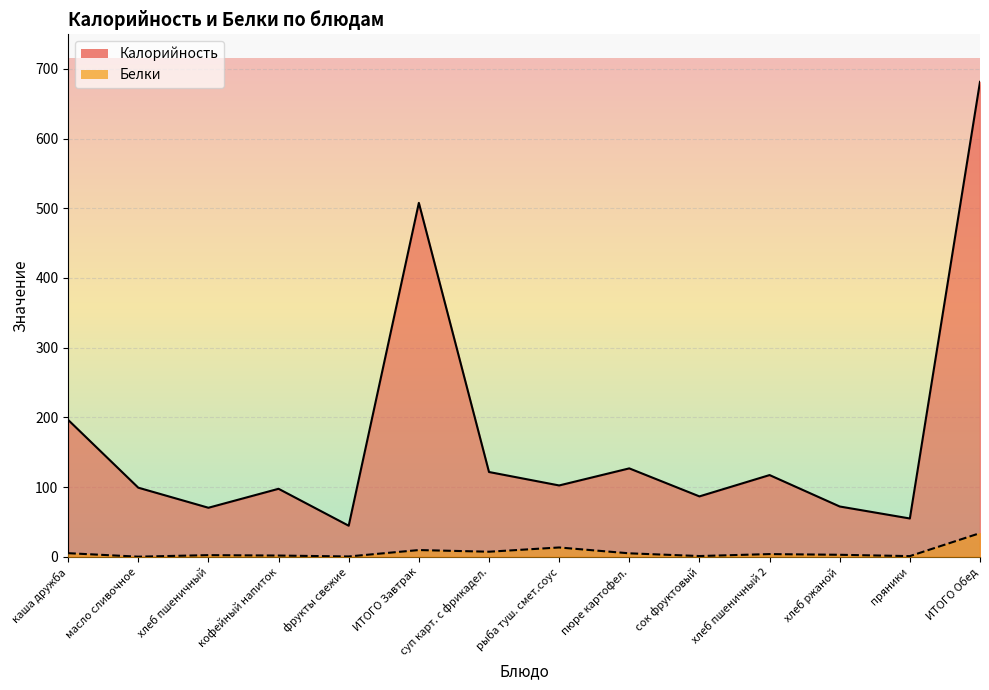

At ИТОГО Завтрак, list the series in order from smallest to largest.

Белки, Калорийность